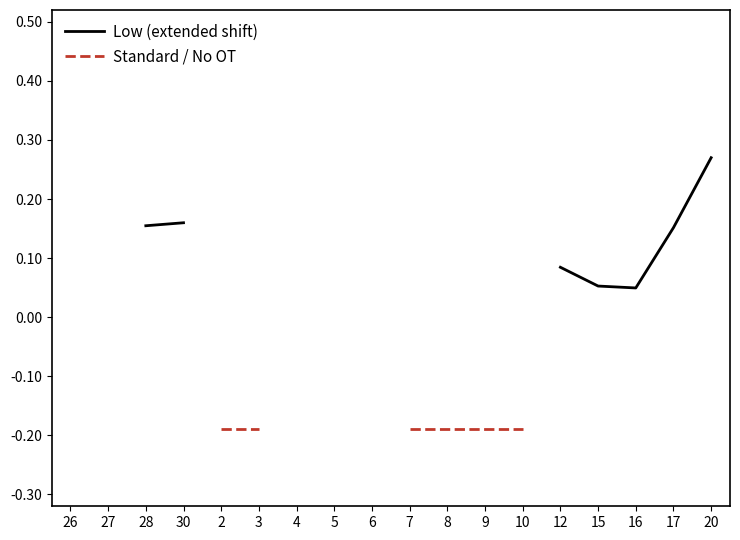

Is this an area chart (filled region under the line)?

No